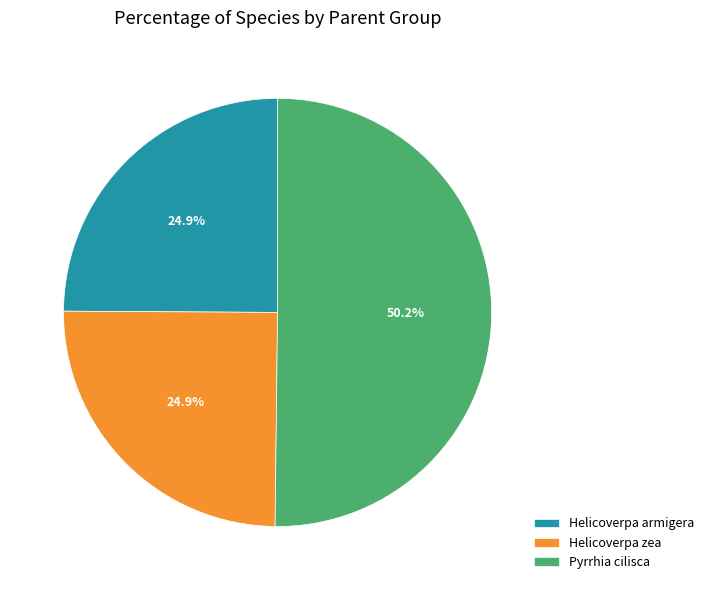

Which slice is the largest?

Pyrrhia cilisca